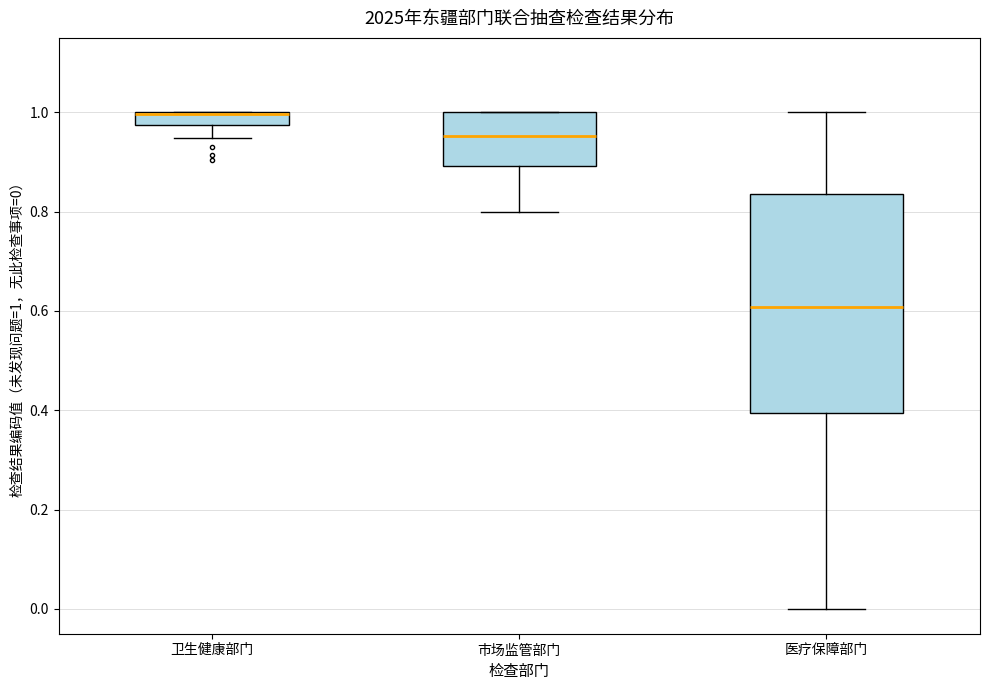

Comparing the boxes themselves (not the whiskers), which one is the tallest?

医疗保障部门